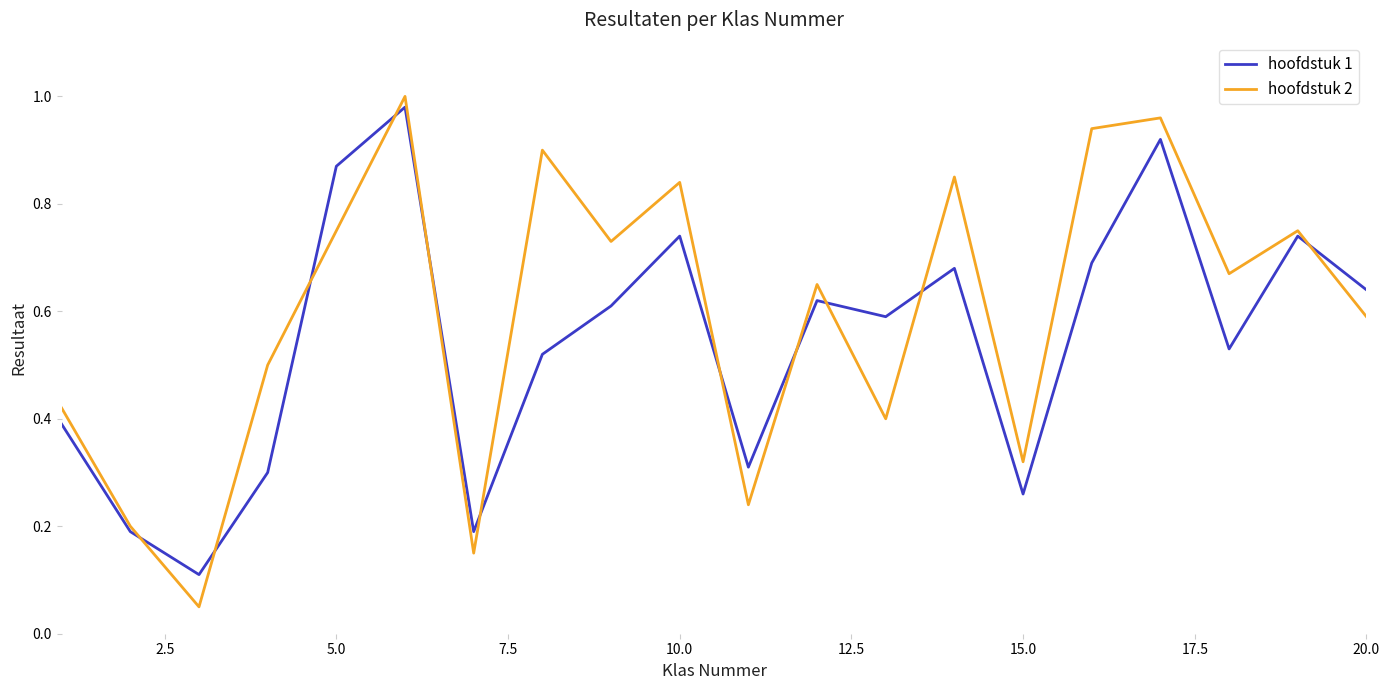

Rank the series by their average value, from lowest to highest.

hoofdstuk 1, hoofdstuk 2